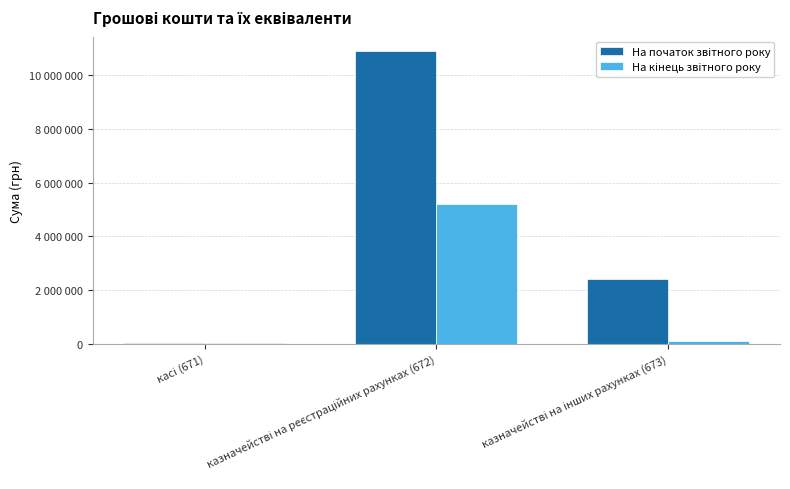

What value does the На кінець звітного року series have at казначействі на реєстраційних рахунках (672), to the nearest 10?

5220640